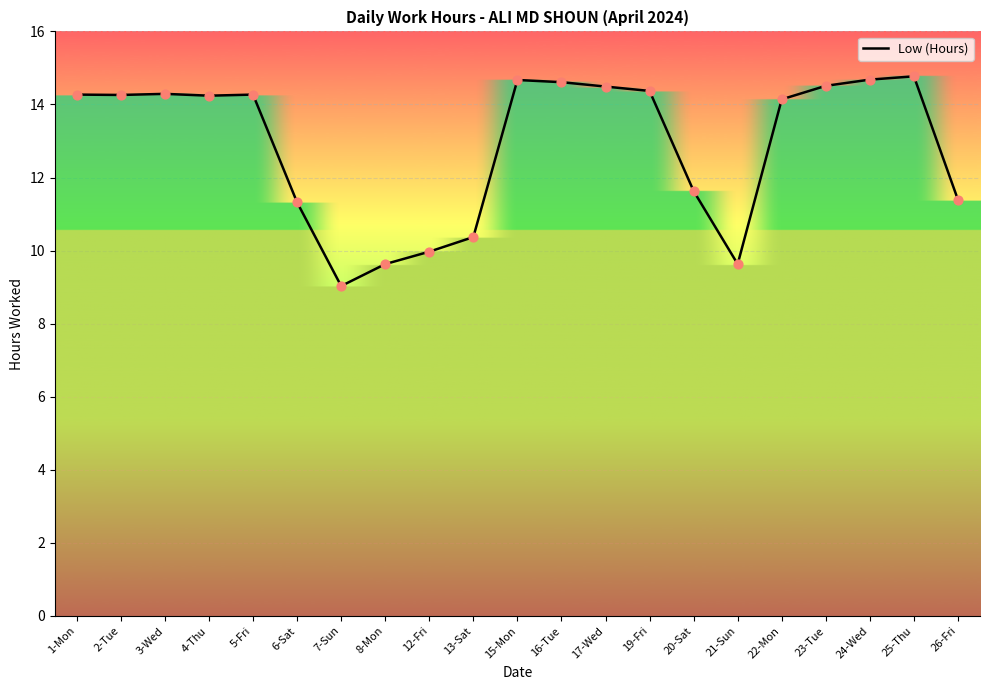

Between 3-Wed and 26-Fri, which is larger?

3-Wed